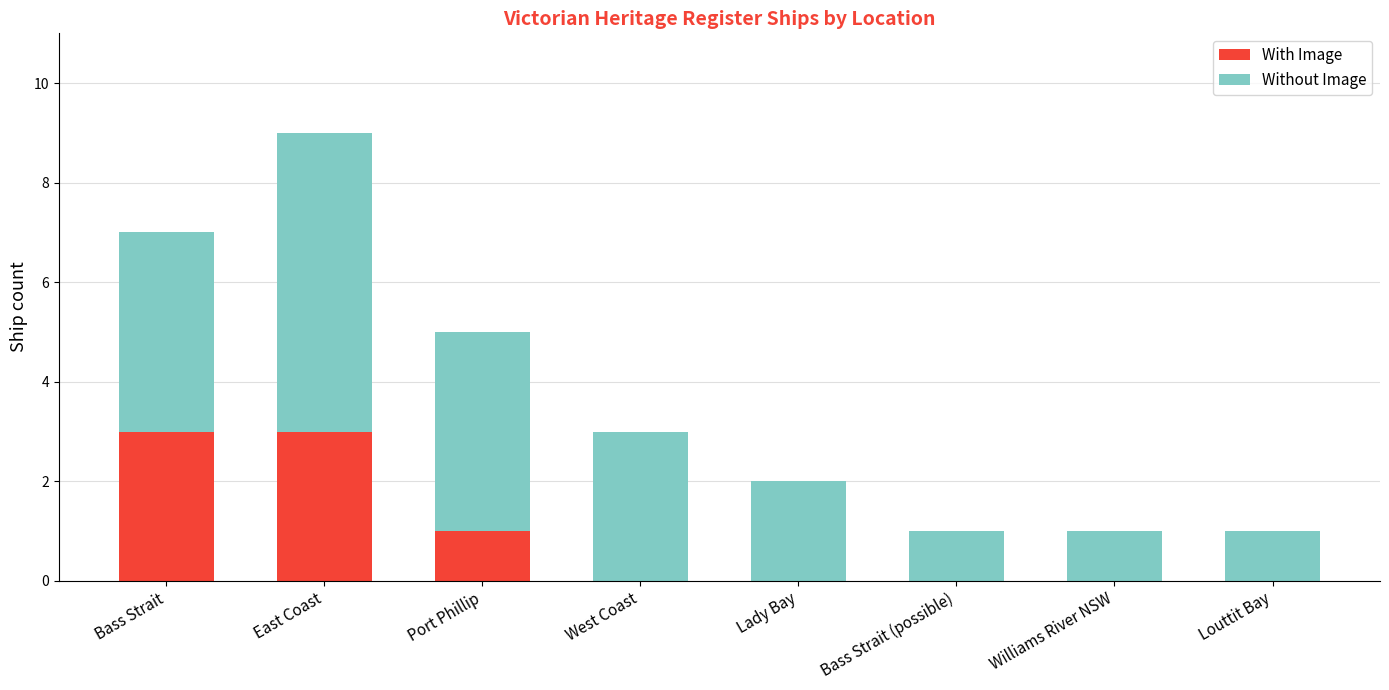

At which category is the sum across all series the highest?

East Coast